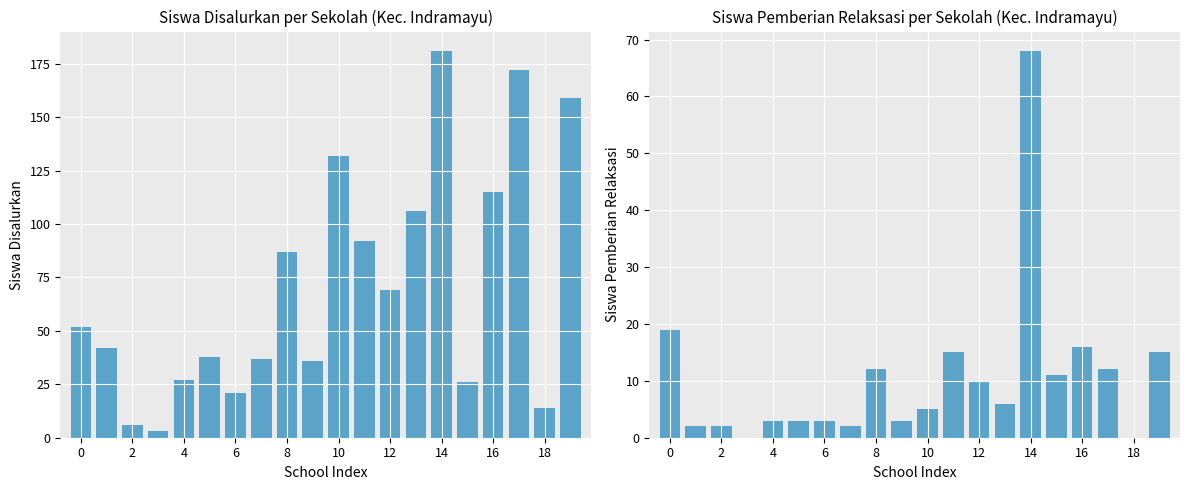

Between 10 and 4, which is larger?

10